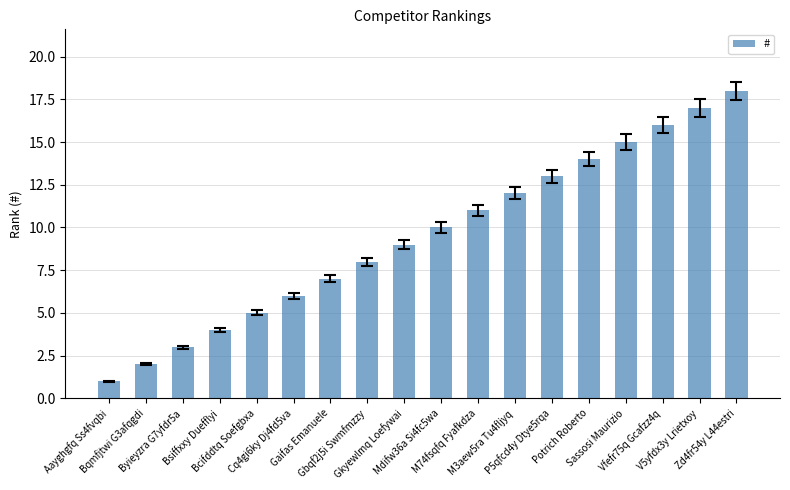

How many series are shown in this chart?

1